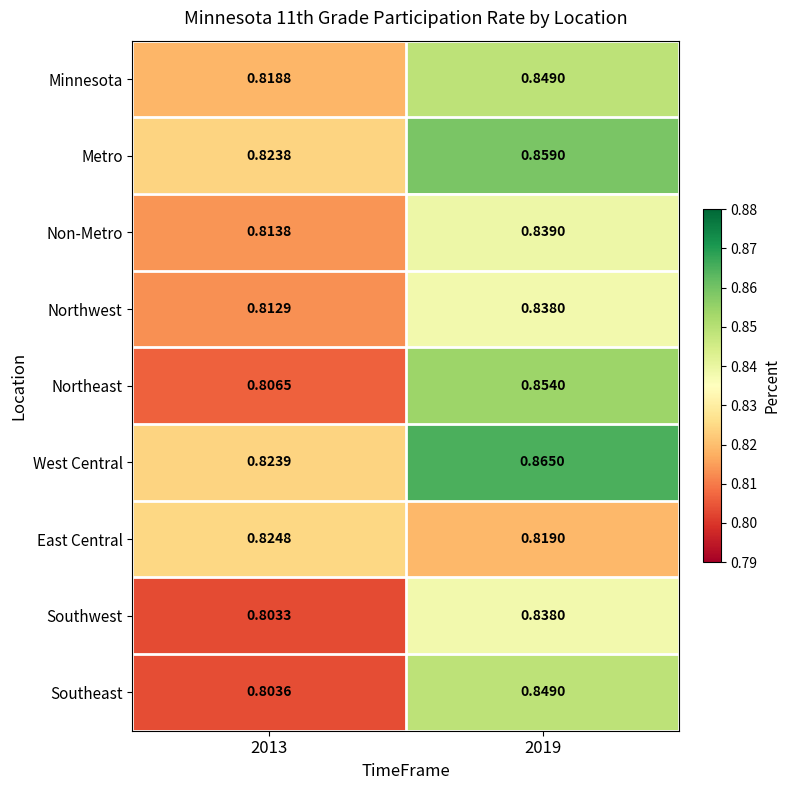

Which series has the largest total across all categories?

West Central